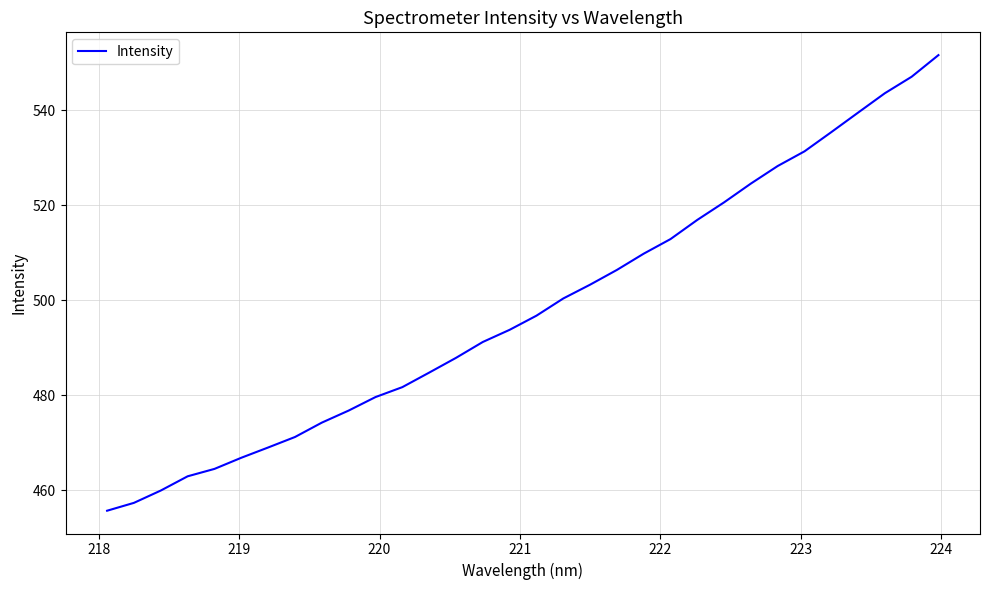

What is the difference between the maximum and minimum values?

95.9